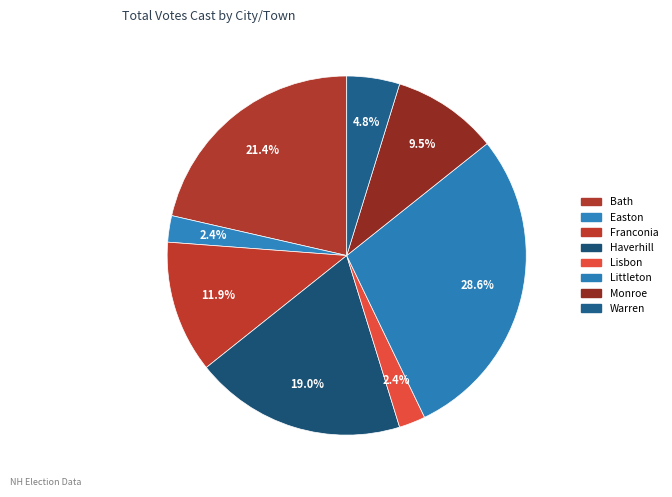

Do Littleton and Warren together represent more than half of the pie?

No